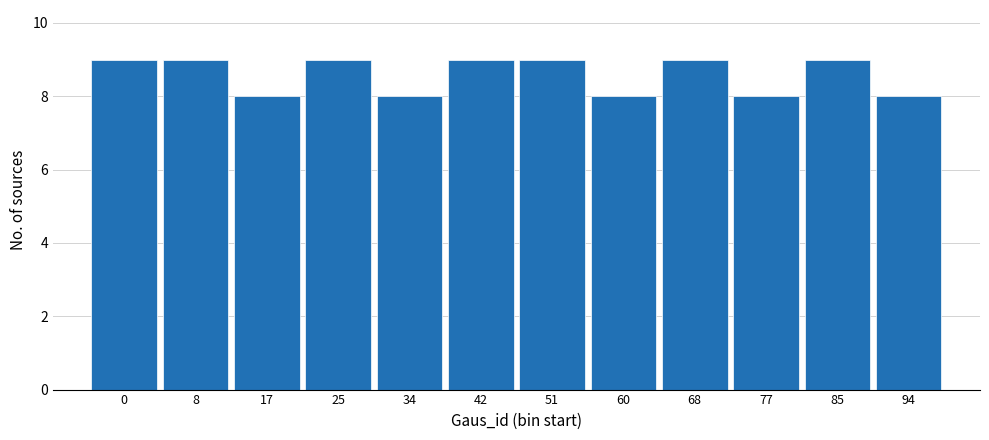

Reading left to right, transcribe all the data shown in this chart.

0=9	8=9	17=8	25=9	34=8	42=9	51=9	60=8	68=9	77=8	85=9	94=8